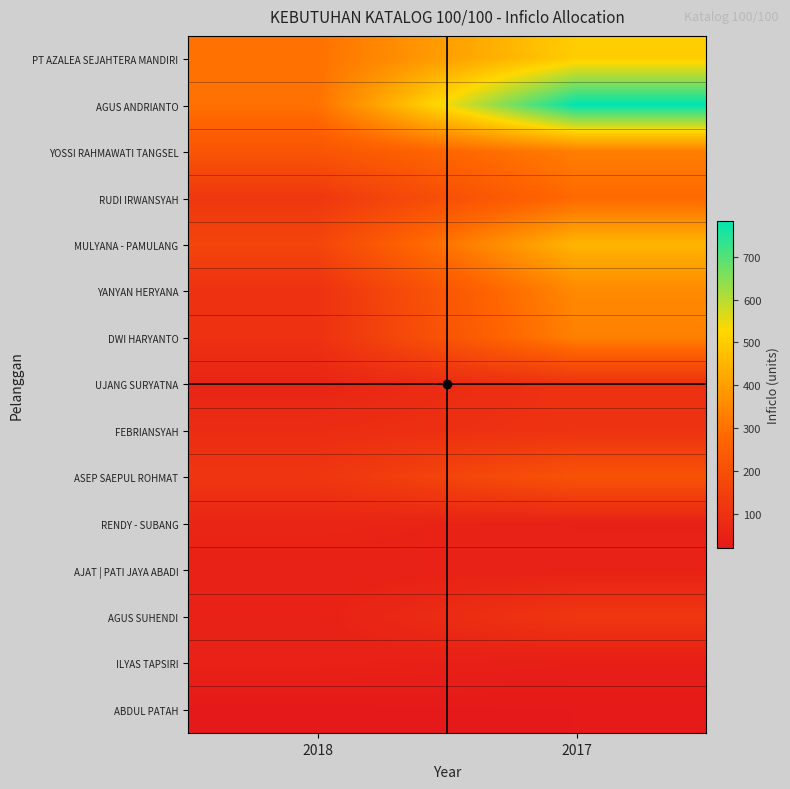

At how many categories does at least one series exceed 458?

1